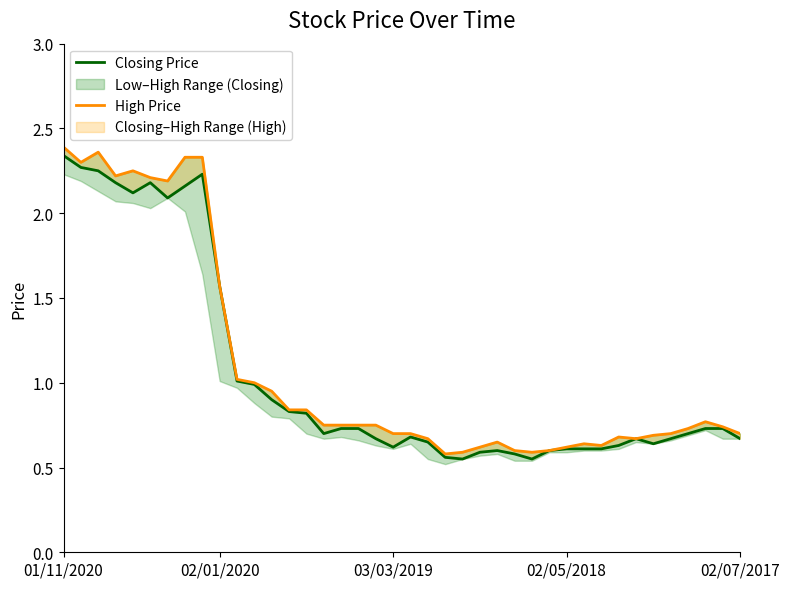

The value of High Price at 03/03/2019 is 0.7. True or false?

True